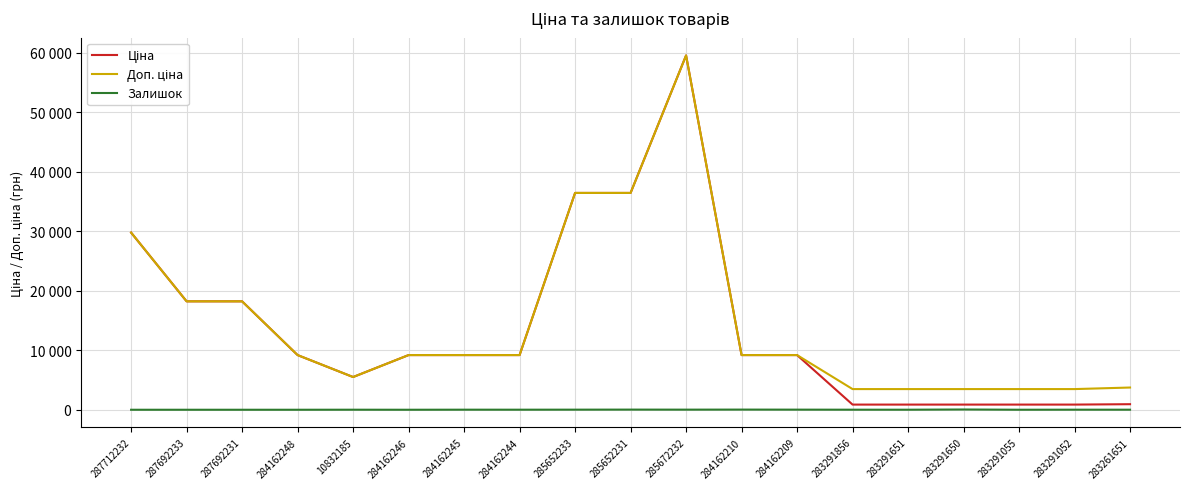

What is the average value of the Залишок series?

10.9